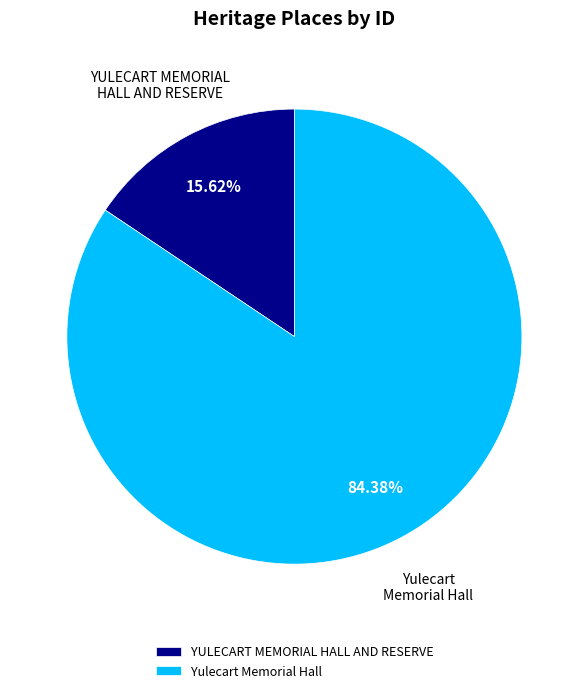

Is it true that YULECART MEMORIAL HALL AND RESERVE is 21% of the pie?

False